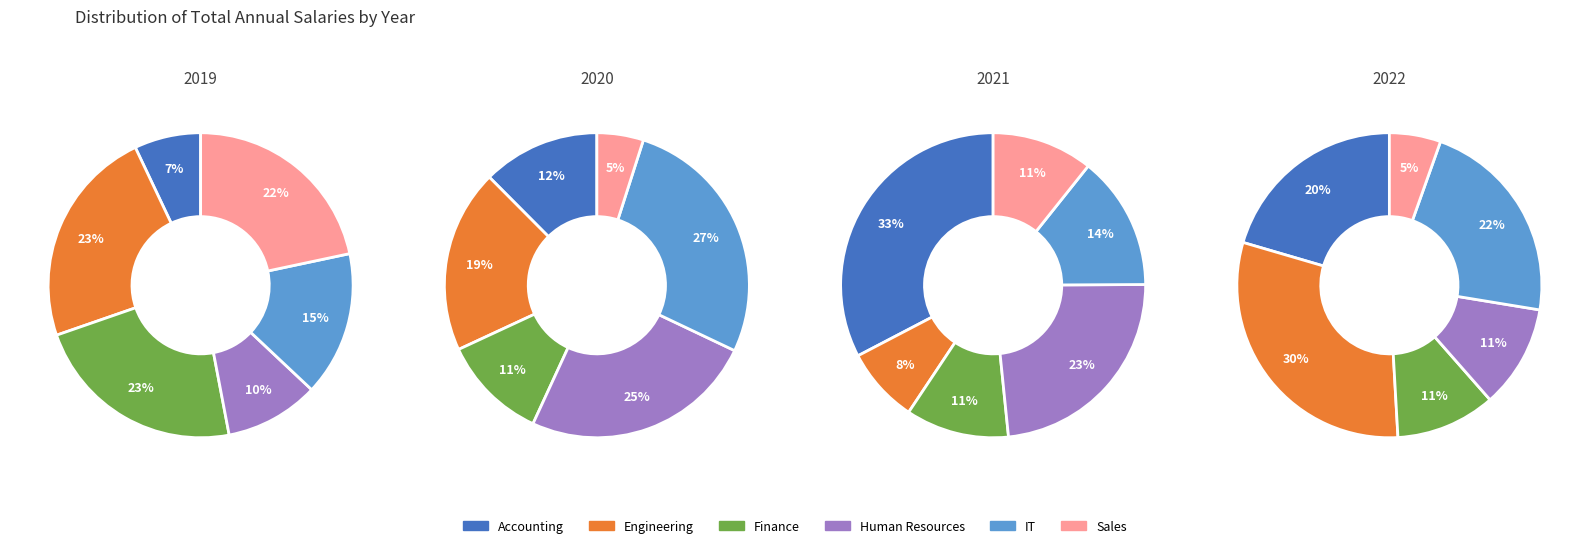

How many segments does this pie chart have?

6